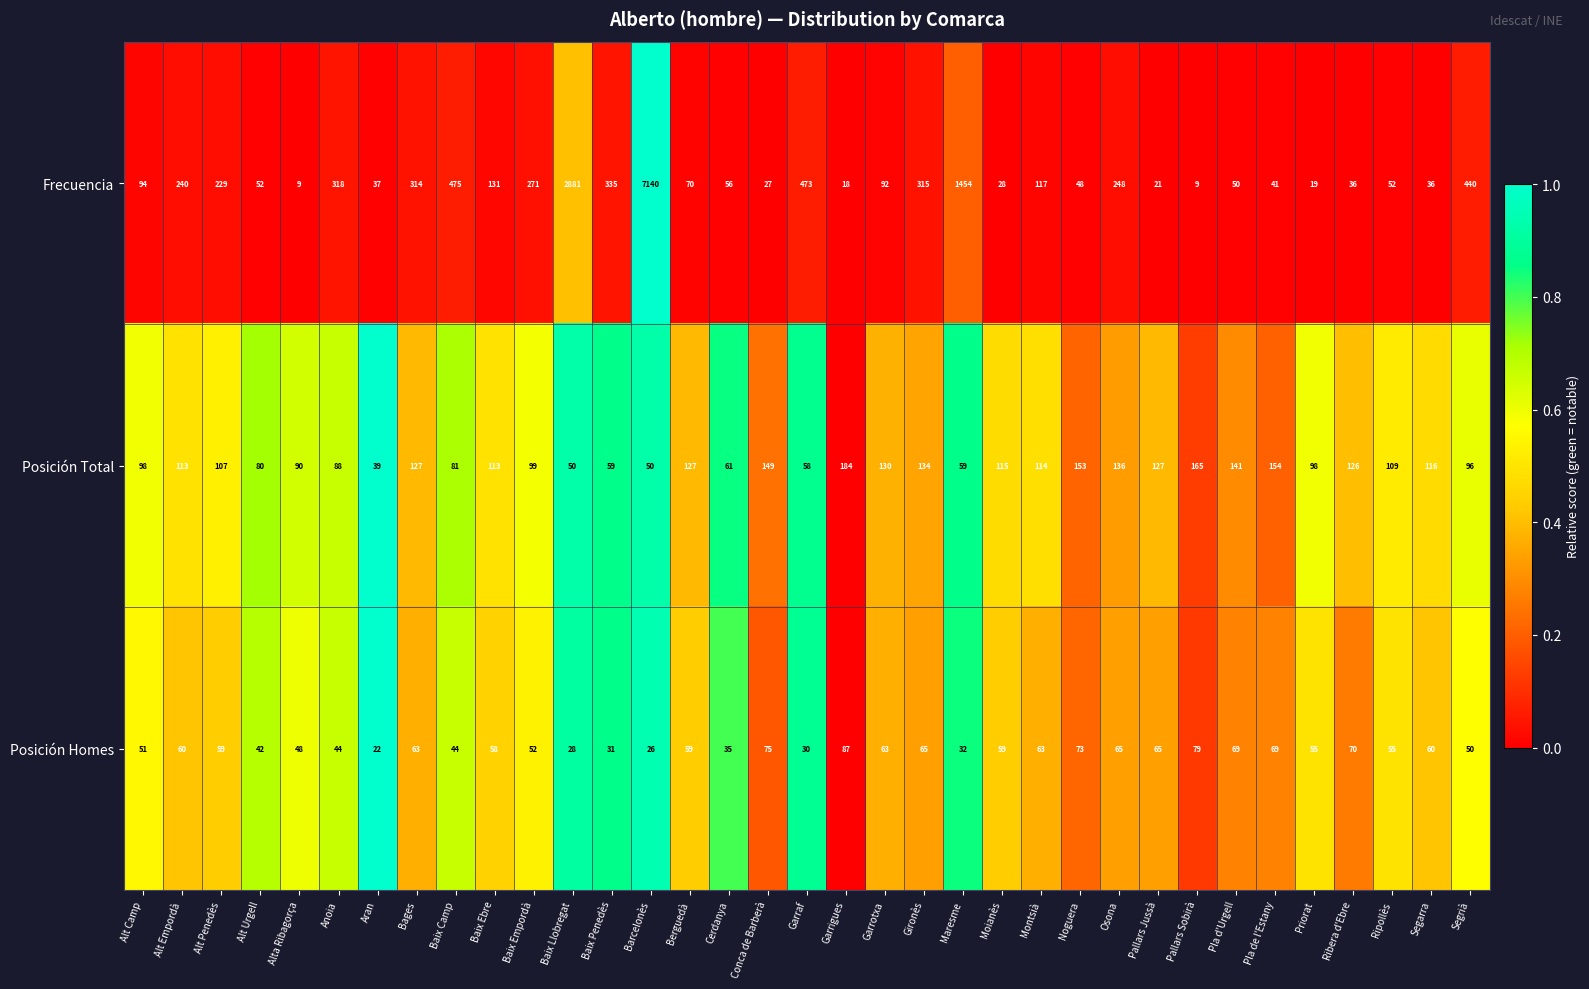

What is the sum of all Posición Total values?

3746